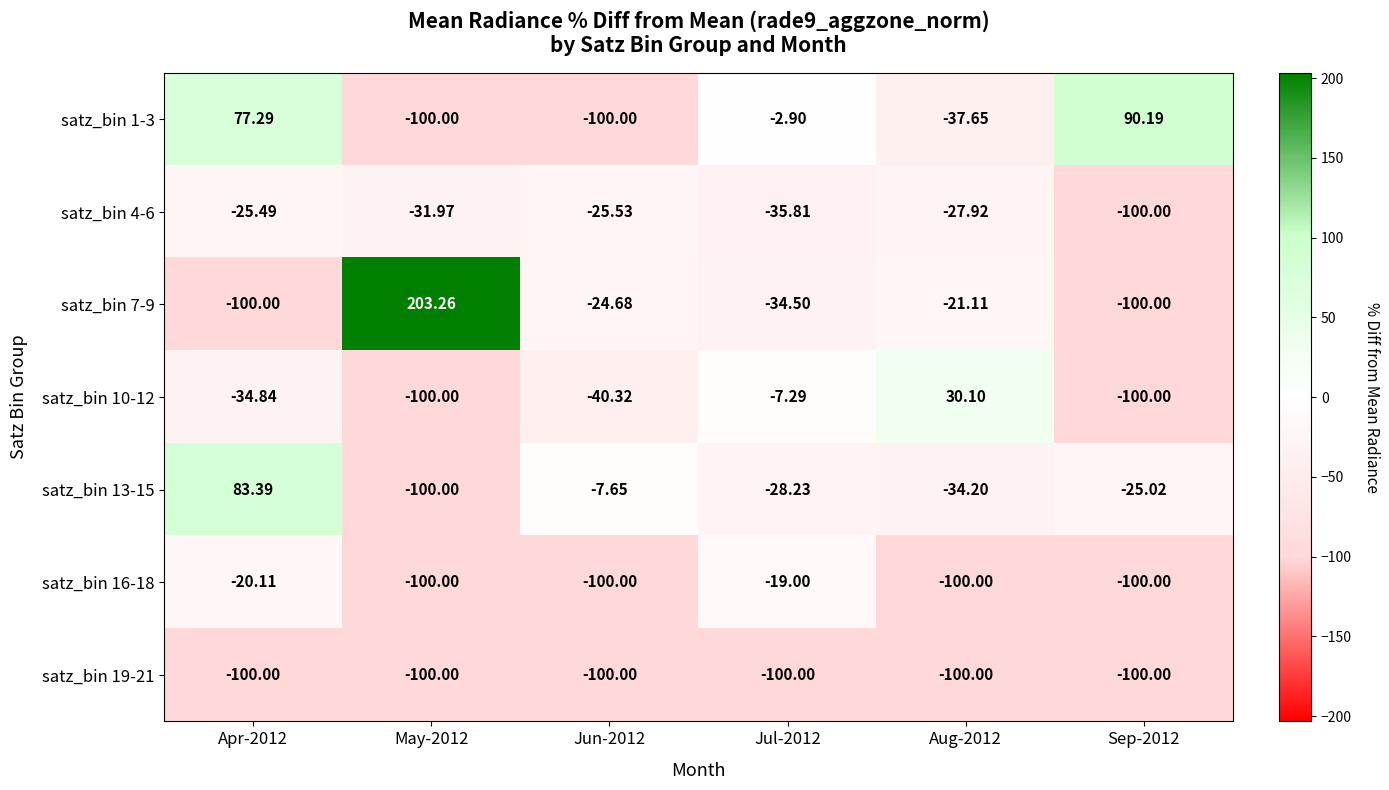

At which category does the chart reach its peak across all series?

May-2012